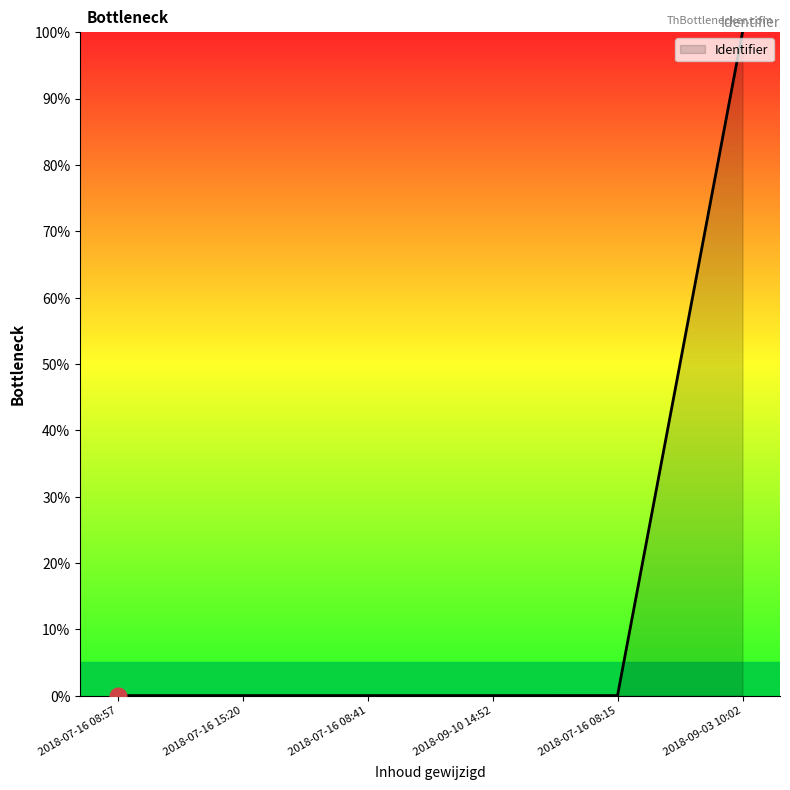

What is the average value?

16.7